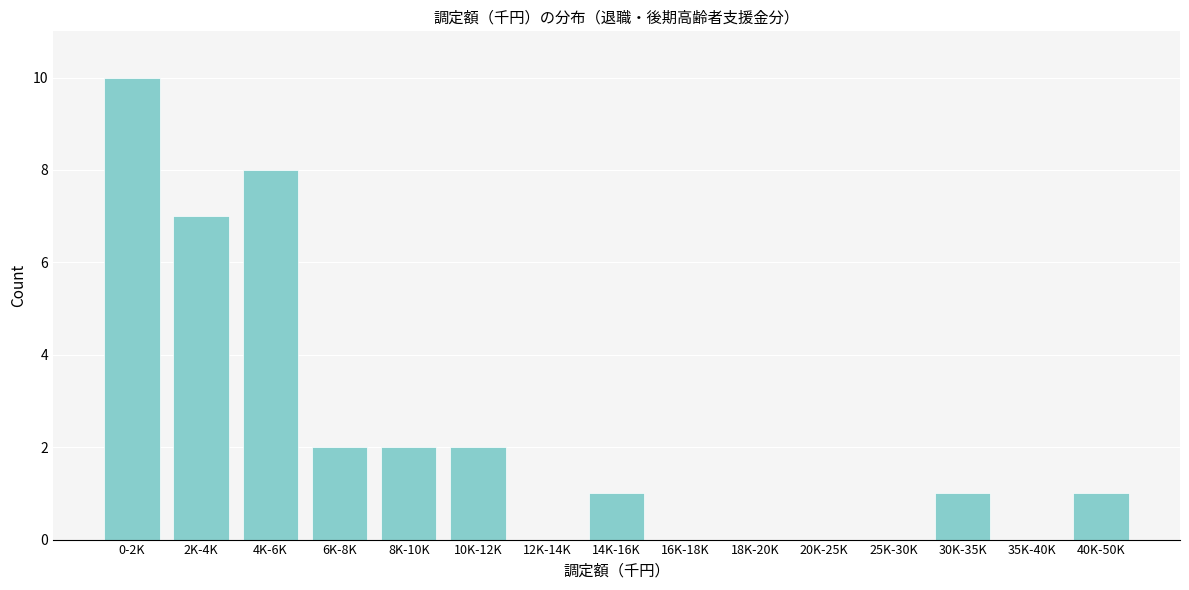

Reading left to right, list all the values displayed in this chart.

0-2K=10	2K-4K=7	4K-6K=8	6K-8K=2	8K-10K=2	10K-12K=2	12K-14K=0	14K-16K=1	16K-18K=0	18K-20K=0	20K-25K=0	25K-30K=0	30K-35K=1	35K-40K=0	40K-50K=1